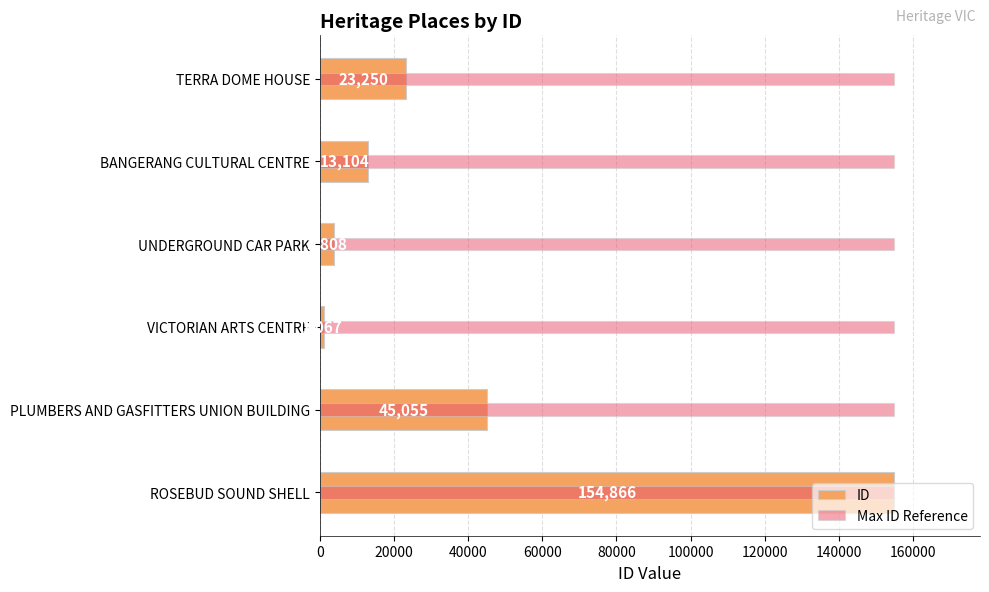

Does the chart contain stacked bars?

No